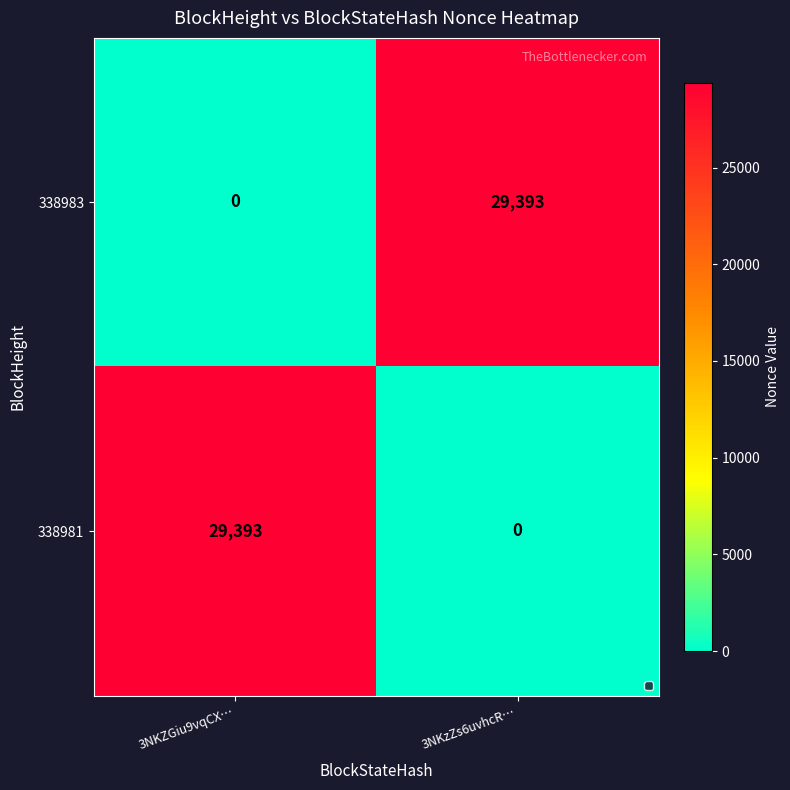

Reading right to left, extract all data points from this chart.

338983: 29393	0
338981: 0	29393